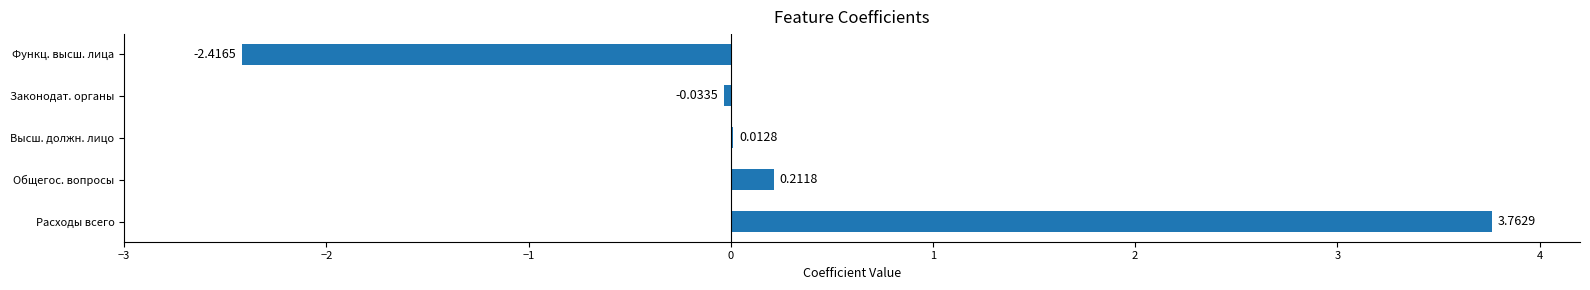

What is the sum of the values at Общегос. вопросы and Функц. высш. лица?

-2.2